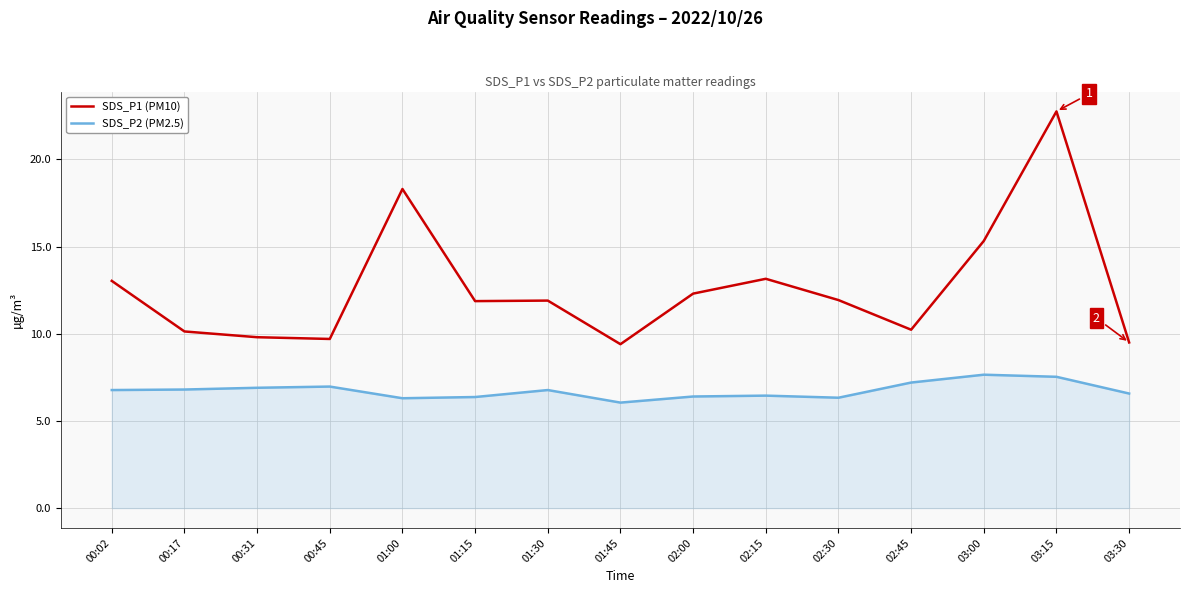

True or false: SDS_P2 (PM2.5) and SDS_P1 (PM10) cross at least once.

False